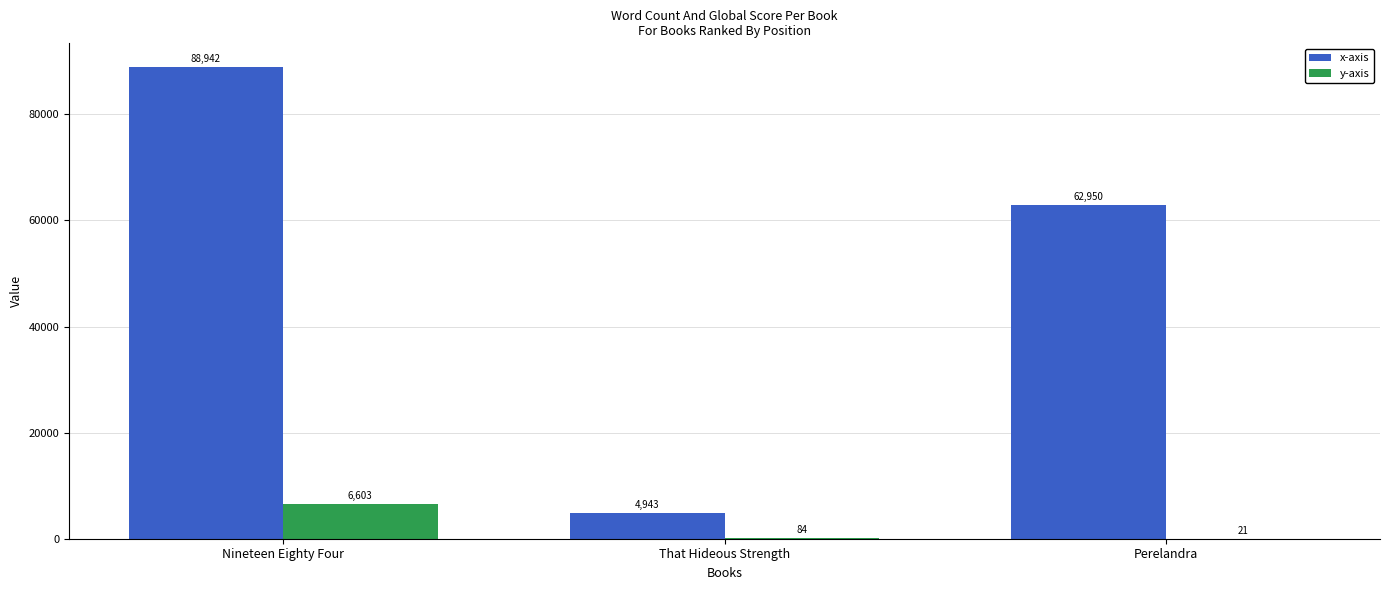

What is the total value across all series at Nineteen Eighty Four?

95545